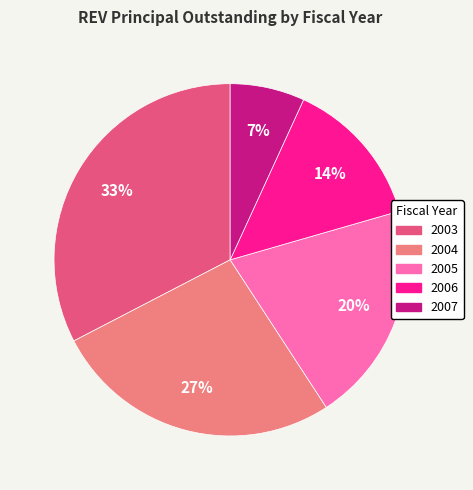

What is the largest slice in the pie chart?

2003